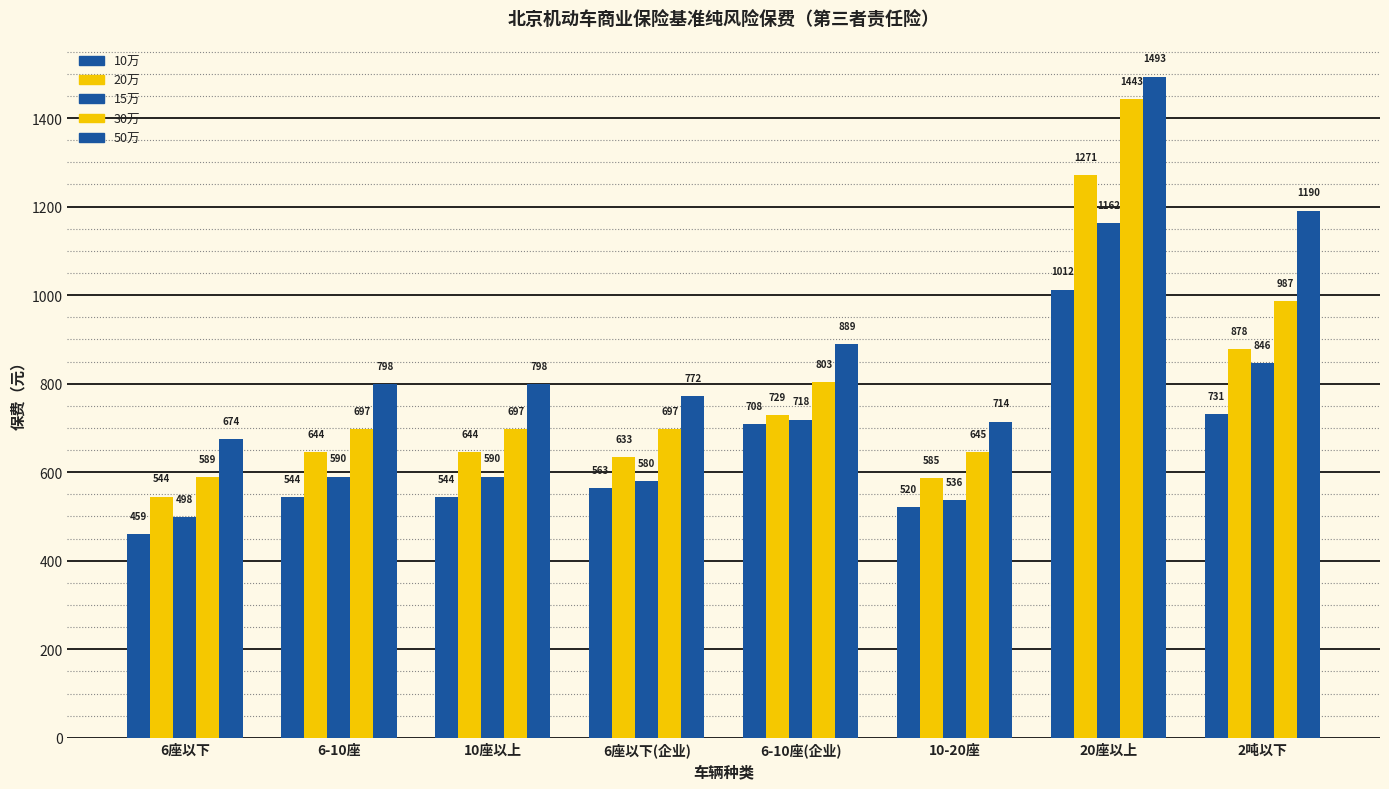

What is the minimum value shown in the chart?

459.9